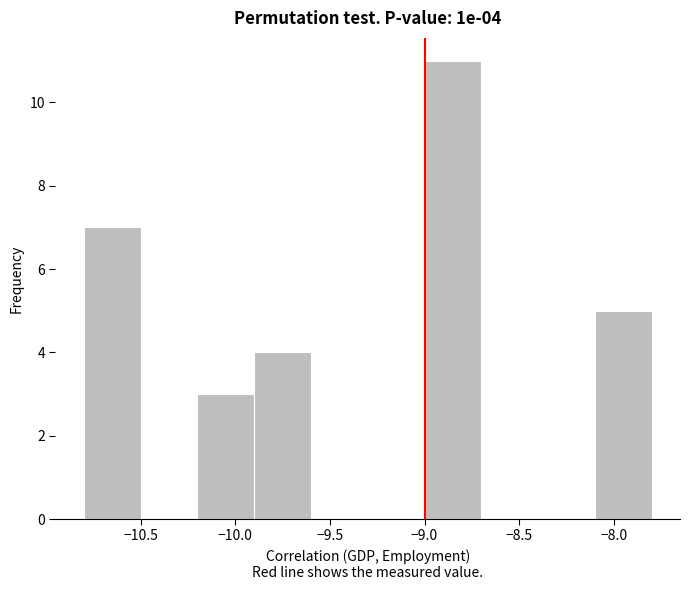

Over which range of the x-axis is the bar tallest?

-9.0 to -8.7